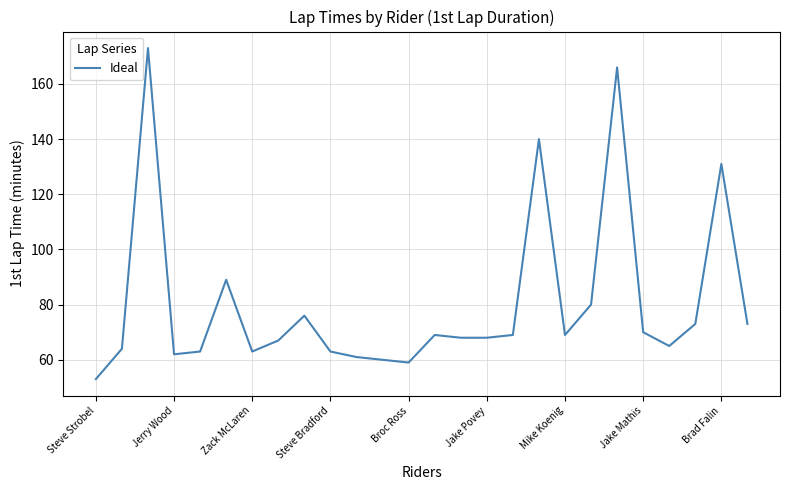

What is the greatest value displayed?

173